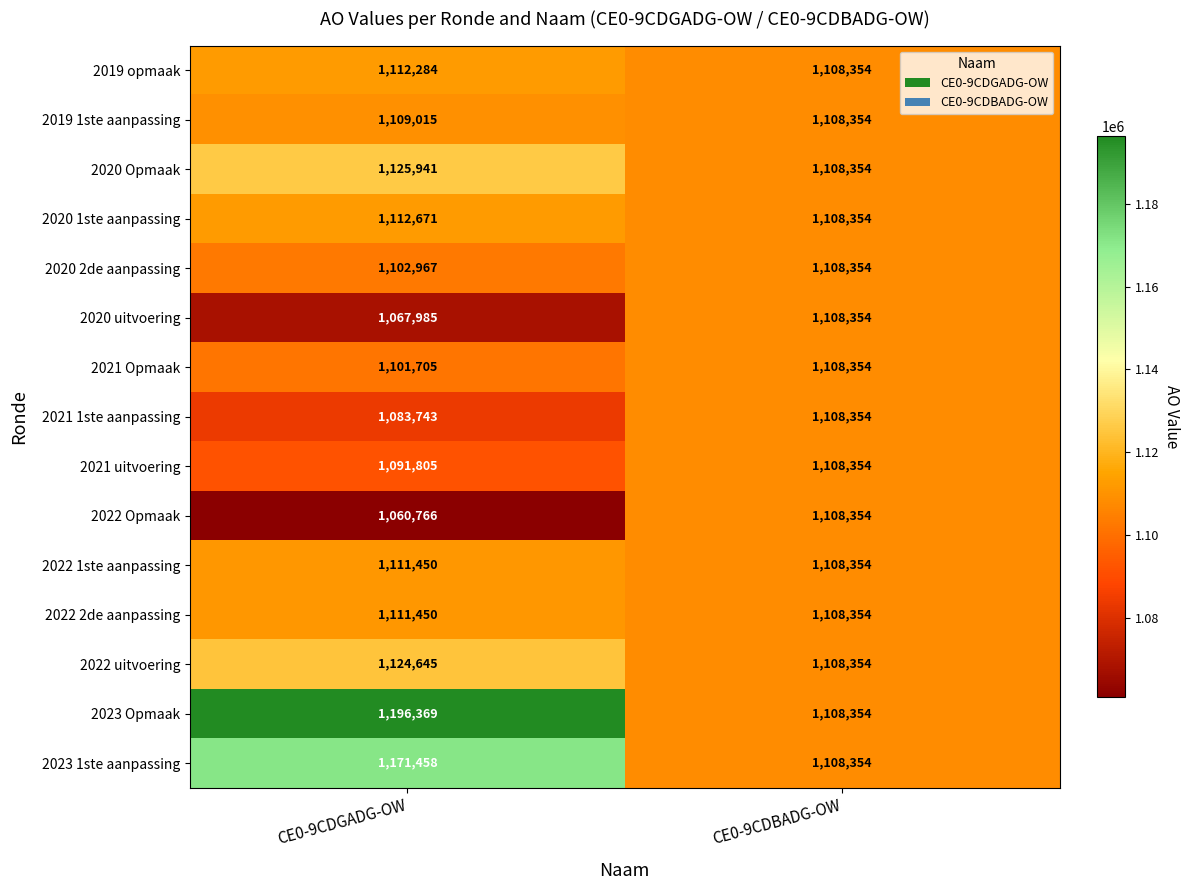

How many distinct data groups are displayed?

15